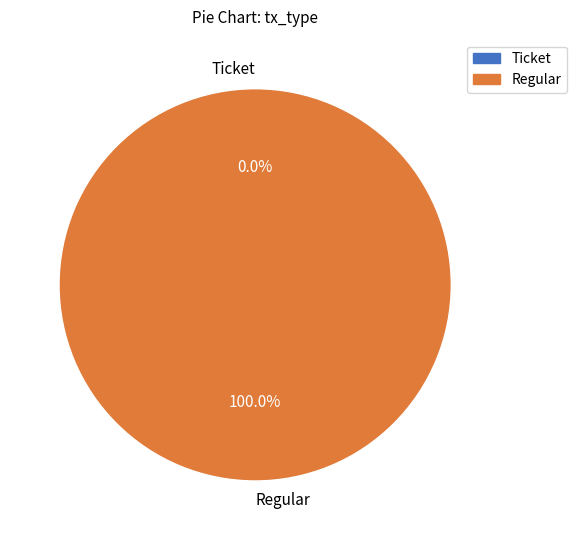

What is the total percentage of Regular and Ticket?

100.0%